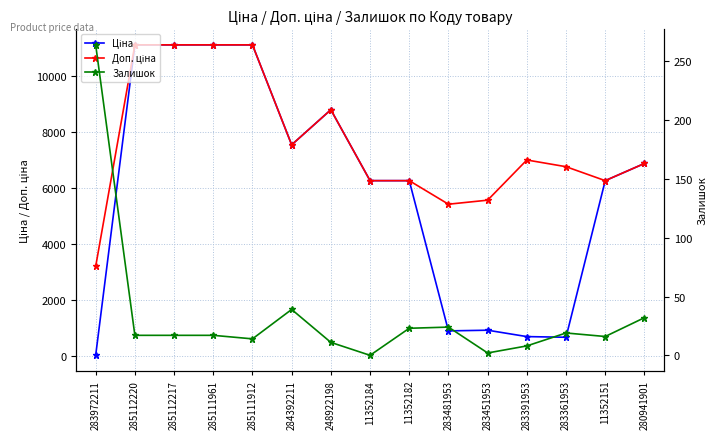

What is the difference between the highest and lowest values at 11352184?

6266.7